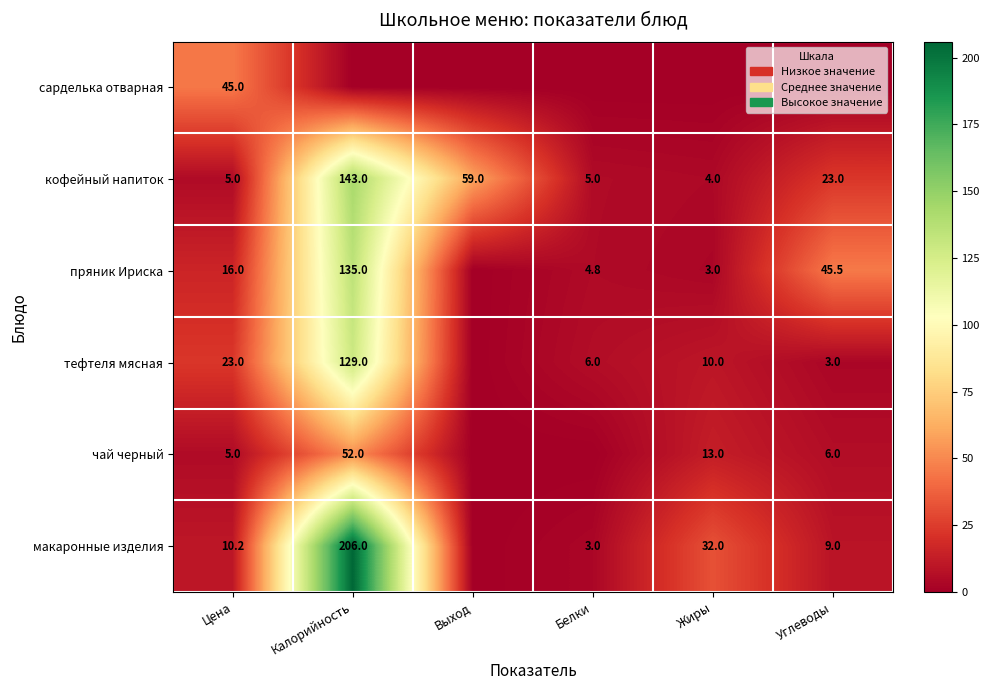

What is the difference between the maximum and minimum values in the кофейный напиток series?

139.0